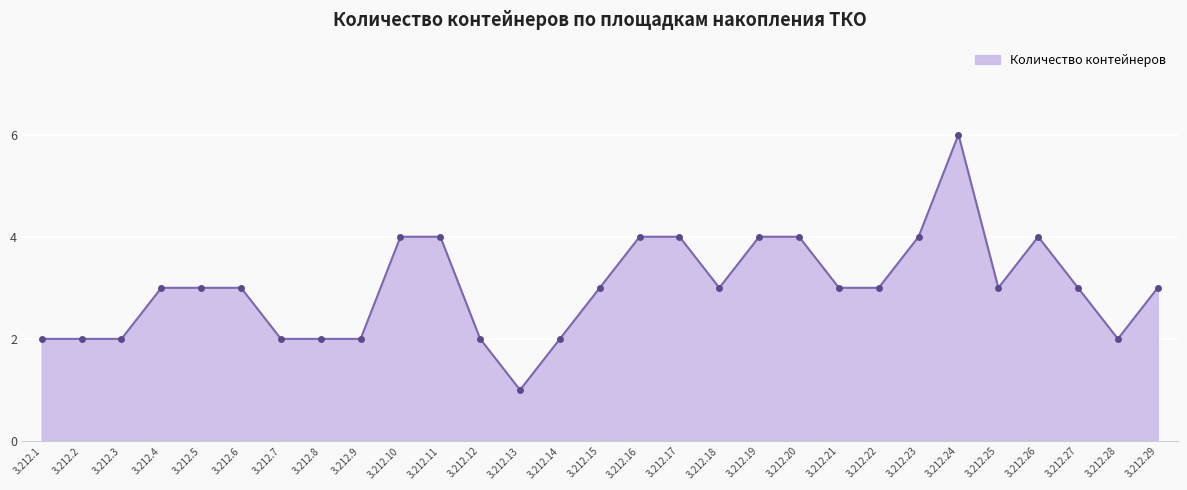

What is the difference between the values at 3.212.20 and 3.212.4?

1